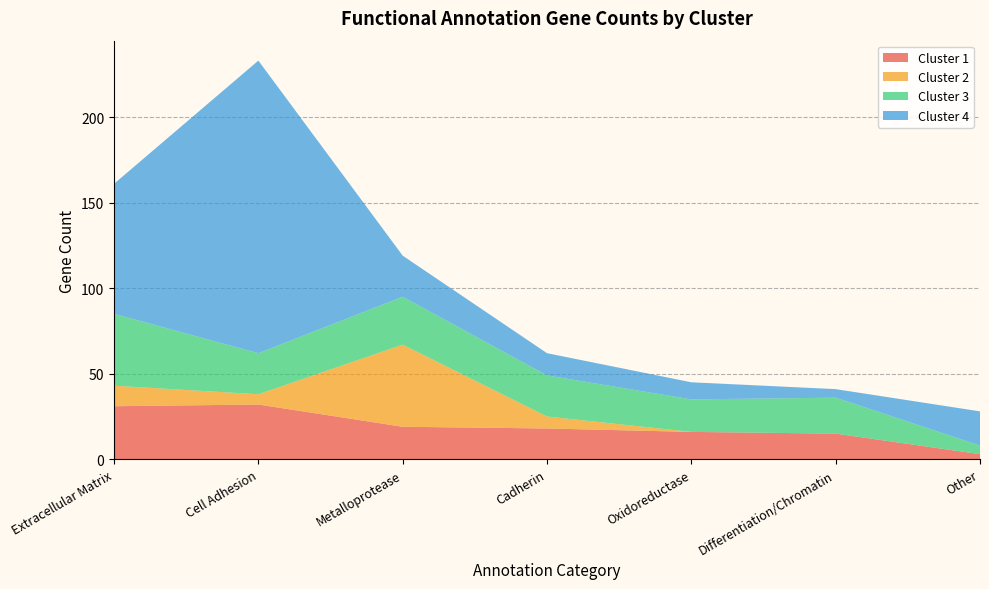

Reading left to right, transcribe all the data shown in this chart.

Cluster 1: Extracellular Matrix=31	Cell Adhesion=32	Metalloprotease=19	Cadherin=18	Oxidoreductase=16	Differentiation/Chromatin=15	Other=3
Cluster 2: Extracellular Matrix=12	Cell Adhesion=6	Metalloprotease=48	Cadherin=7	Oxidoreductase=0	Differentiation/Chromatin=0	Other=0
Cluster 3: Extracellular Matrix=42	Cell Adhesion=24	Metalloprotease=28	Cadherin=24	Oxidoreductase=19	Differentiation/Chromatin=21	Other=5
Cluster 4: Extracellular Matrix=76	Cell Adhesion=171	Metalloprotease=24	Cadherin=13	Oxidoreductase=10	Differentiation/Chromatin=5	Other=20